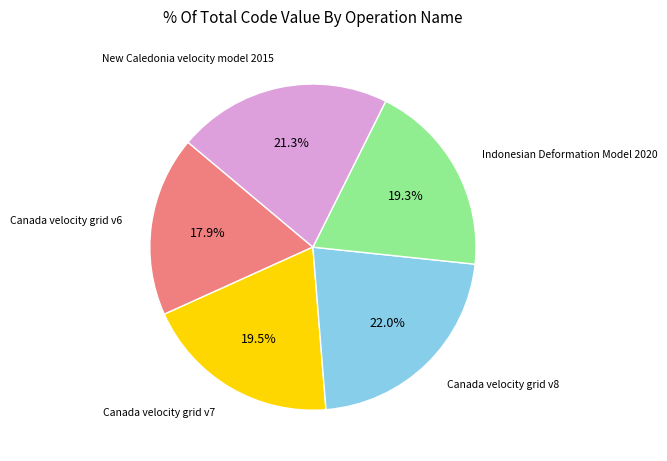

Is there a majority slice in this chart?

No